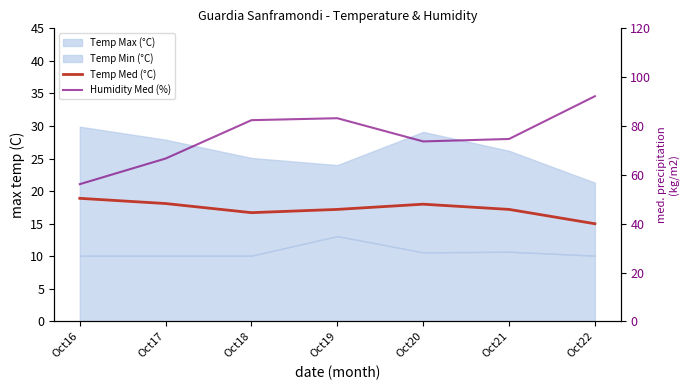

What is the greatest value displayed?

92.2